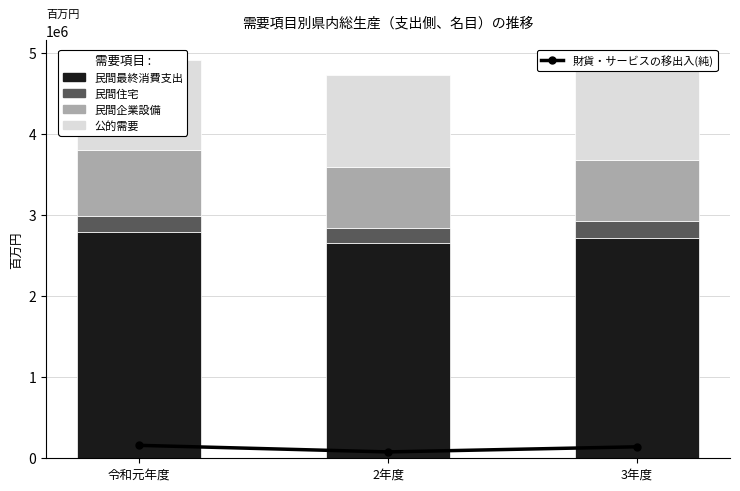

Reading right to left, transcribe all the data shown in this chart.

財貨・サービスの移出入(純): 3年度=141559	2年度=78539	令和元年度=159599
民間最終消費支出: 3年度=2723055	2年度=2651675	令和元年度=2792091
民間住宅: 3年度=205832	2年度=186016	令和元年度=204407
民間企業設備: 3年度=753203	2年度=763730	令和元年度=814122
公的需要: 3年度=1182681	2年度=1133219	令和元年度=1102485